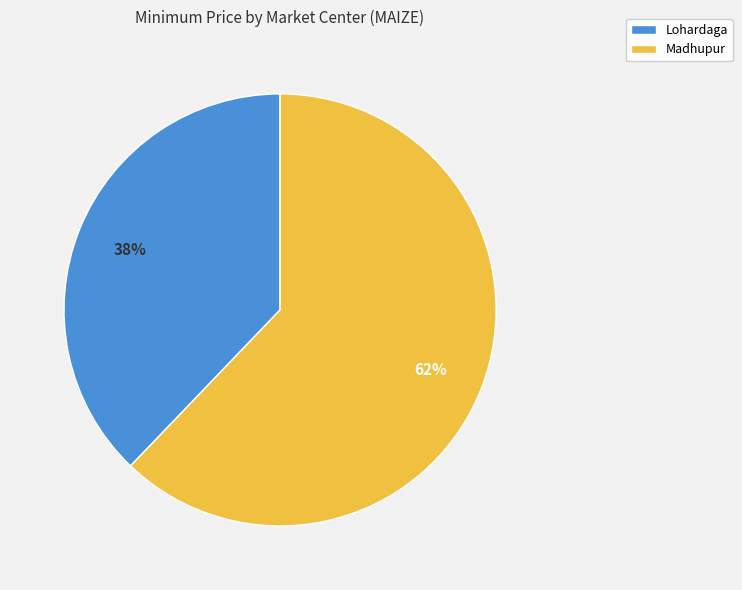

To the nearest percent, what is the average slice percentage?

50%